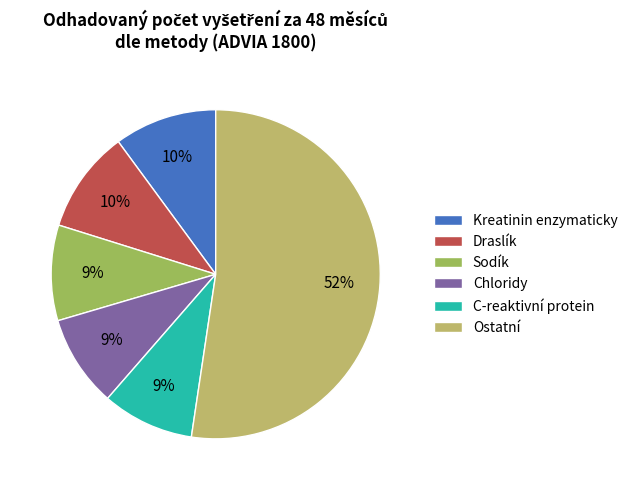

Count the number of slices in the pie.

6